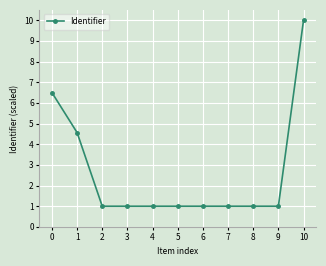

What is the difference between the maximum and minimum values?

9.0